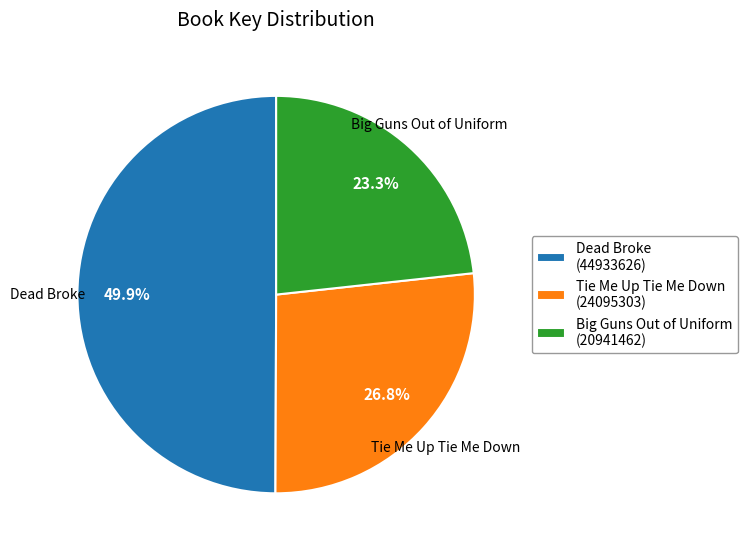

Is it true that Big Guns Out of Uniform is 23% of the pie?

True